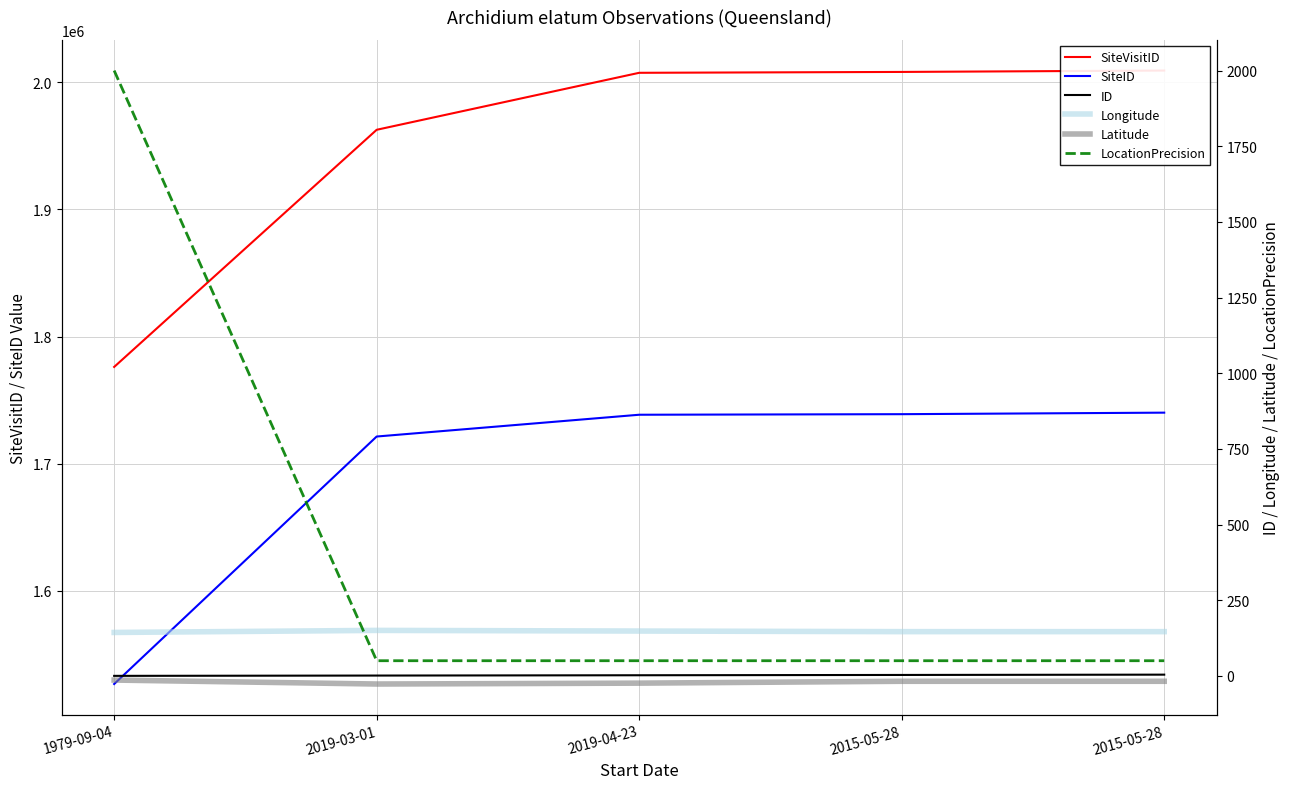

The value of ID at 2015-05-28 is 4.0. True or false?

True